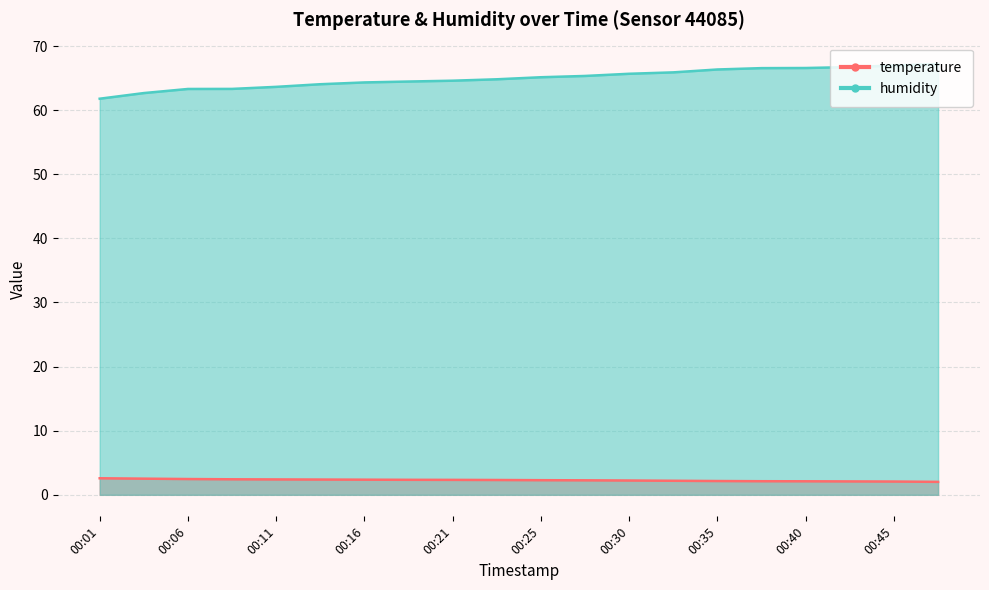

Is it true that temperature equals 2.3 at 00:23?

True